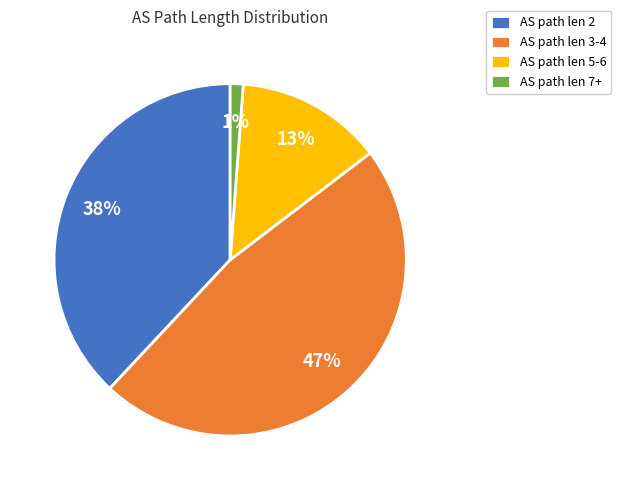

Rank the categories by value from highest to lowest.

AS path len 3-4, AS path len 2, AS path len 5-6, AS path len 7+